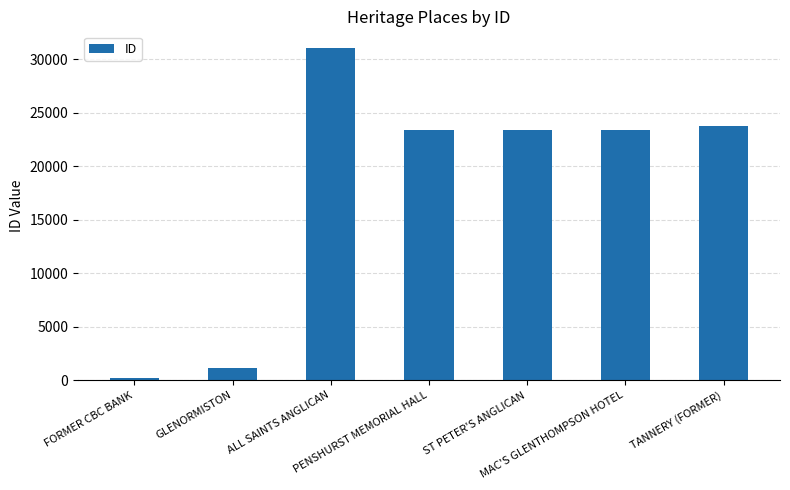

What is the difference between the values at ST PETER'S ANGLICAN and FORMER CBC BANK?

23140